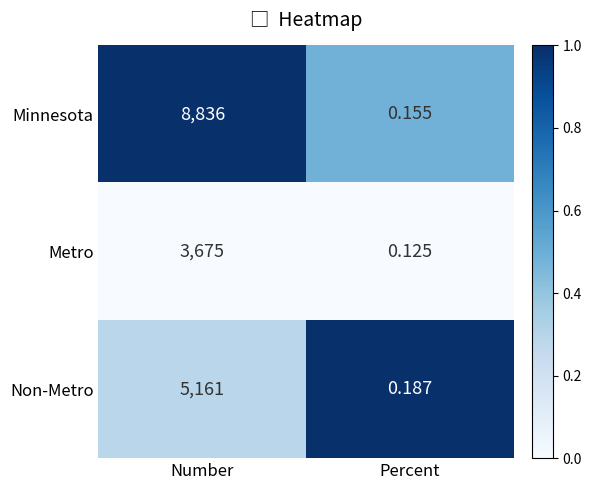

At Percent, list the series in order from largest to smallest.

Non-Metro, Minnesota, Metro